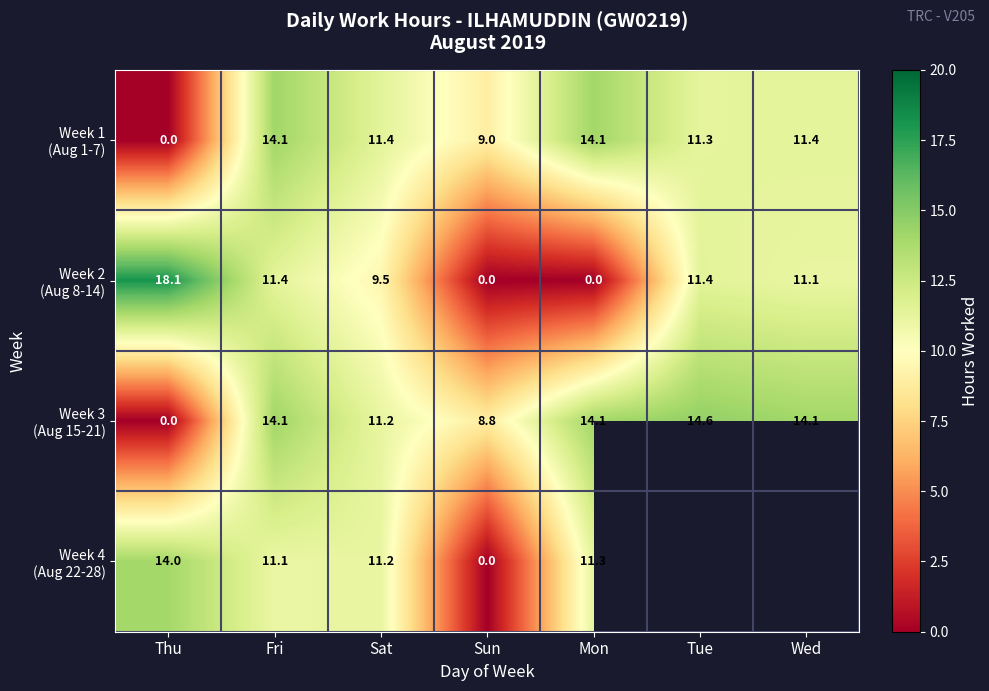

What is the difference between the highest and lowest values at Thu?

18.1